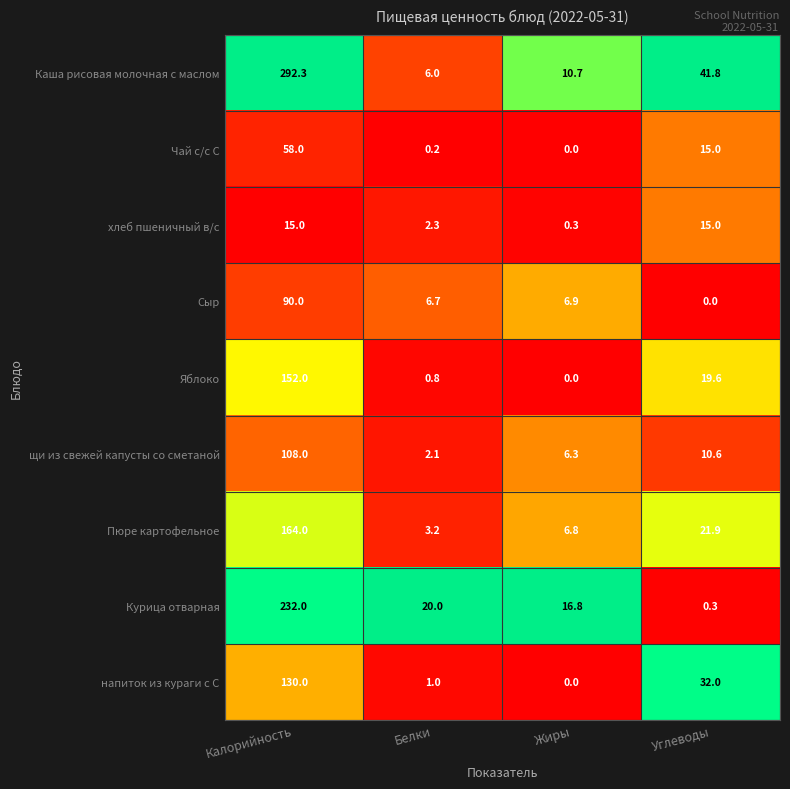

At which category is the sum across all series the highest?

Калорийность